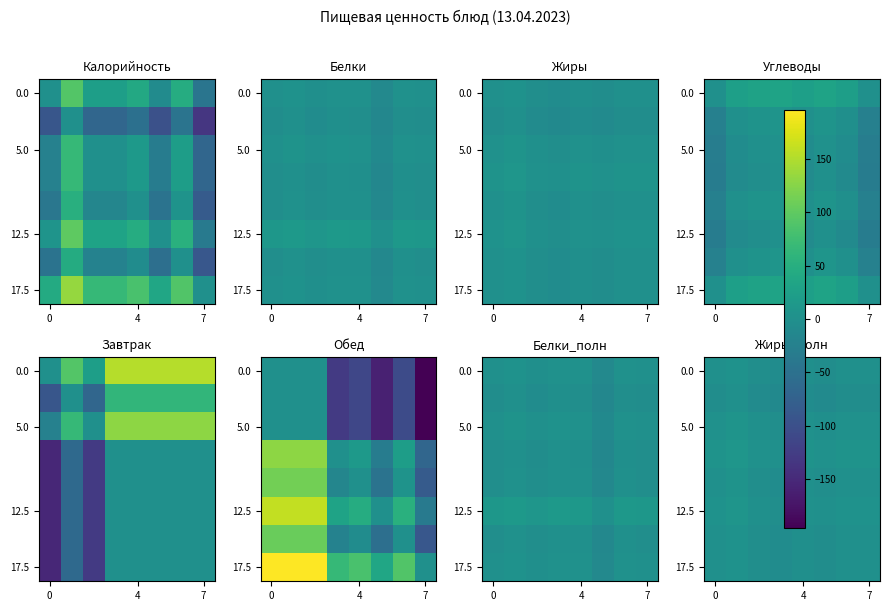

What is the difference between the maximum and minimum values in the 12.5 series?

10